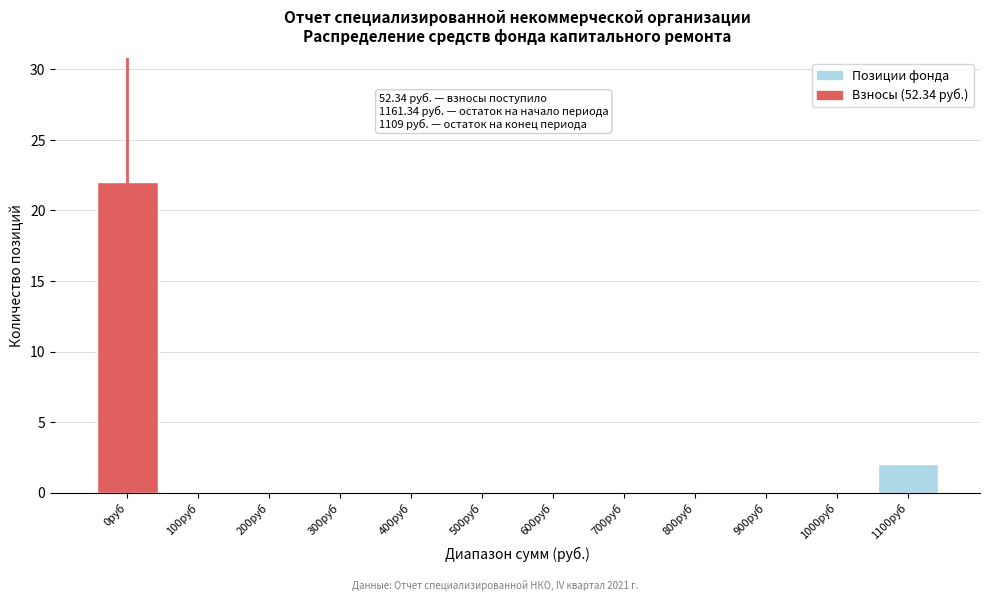

Reading left to right, list all the values displayed in this chart.

0руб=22	100руб=0	200руб=0	300руб=0	400руб=0	500руб=0	600руб=0	700руб=0	800руб=0	900руб=0	1000руб=0	1100руб=2